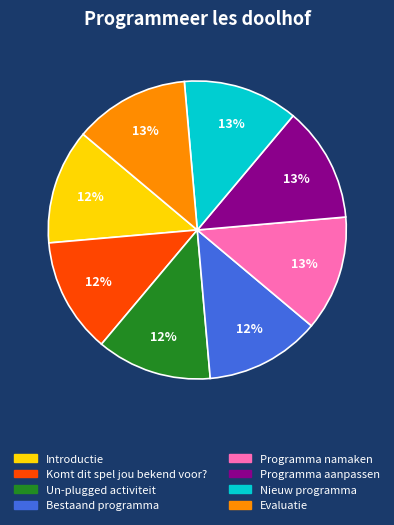

Combined, do Bestaand programma and Evaluatie account for over 50%?

No